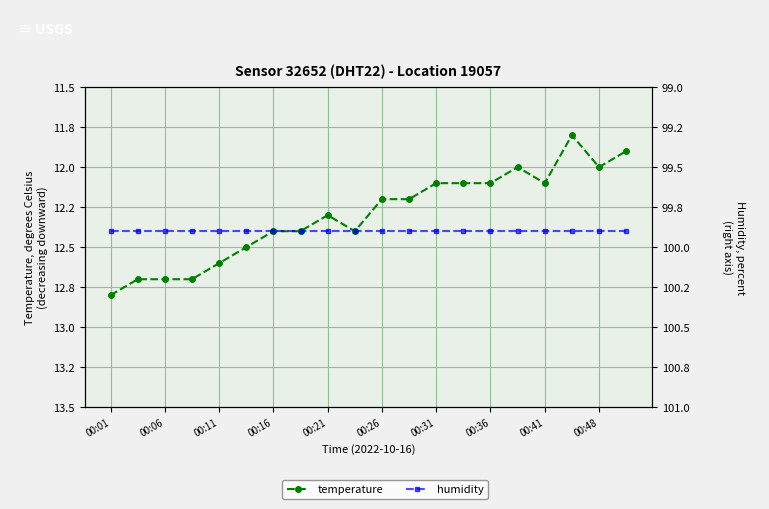

What is the greatest value displayed?

99.9